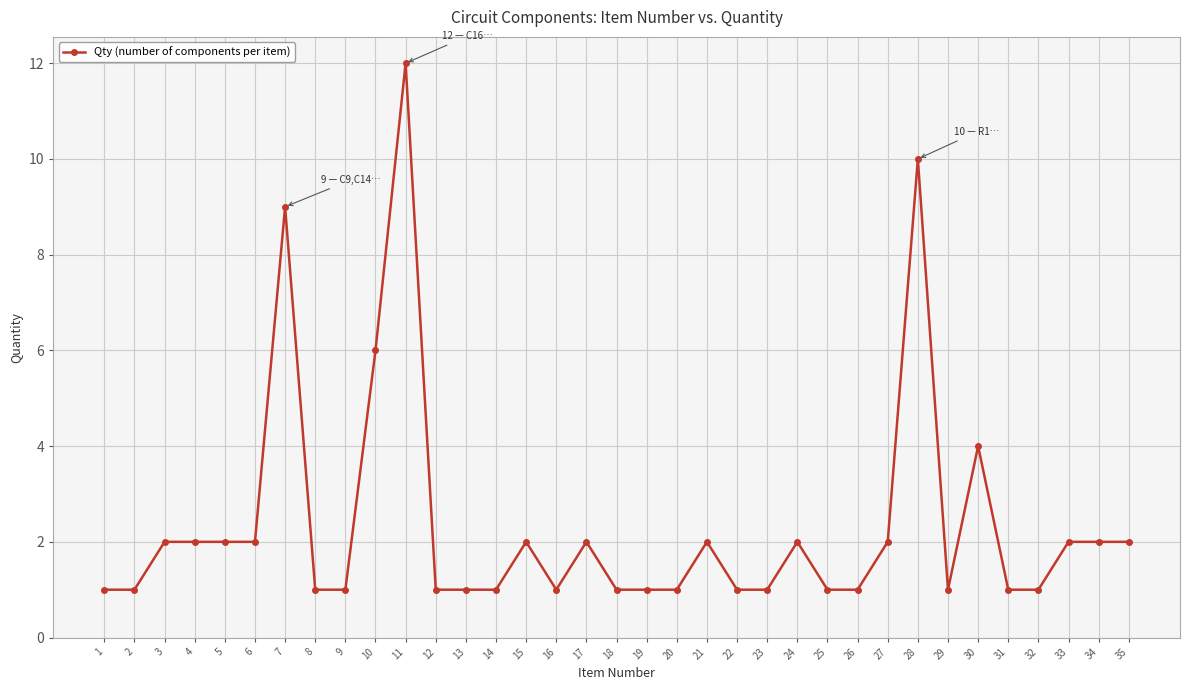

Does the chart display data point markers on the line(s)?

Yes